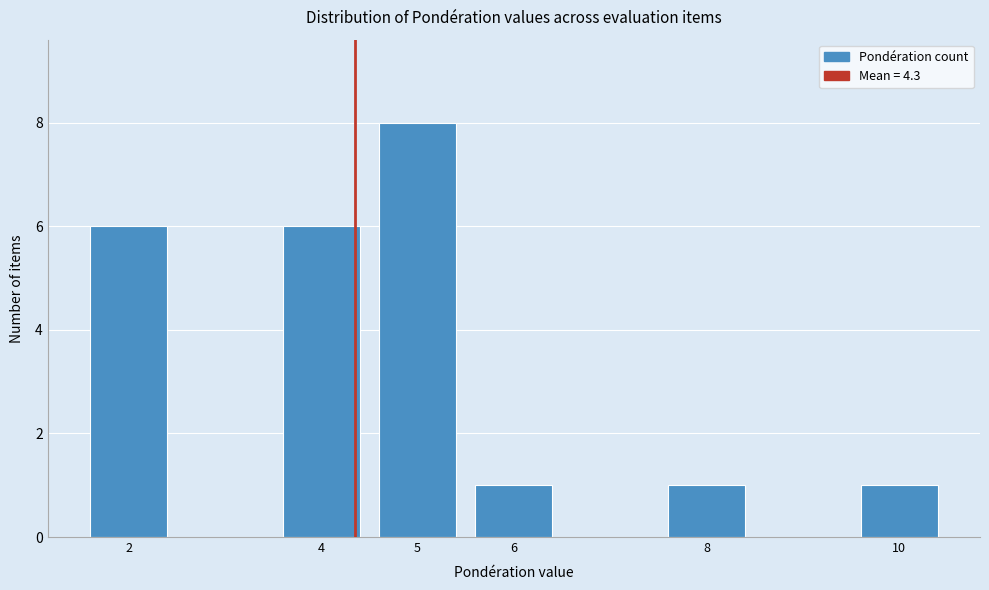

Reading left to right, list all the values displayed in this chart.

6	6	8	1	1	1